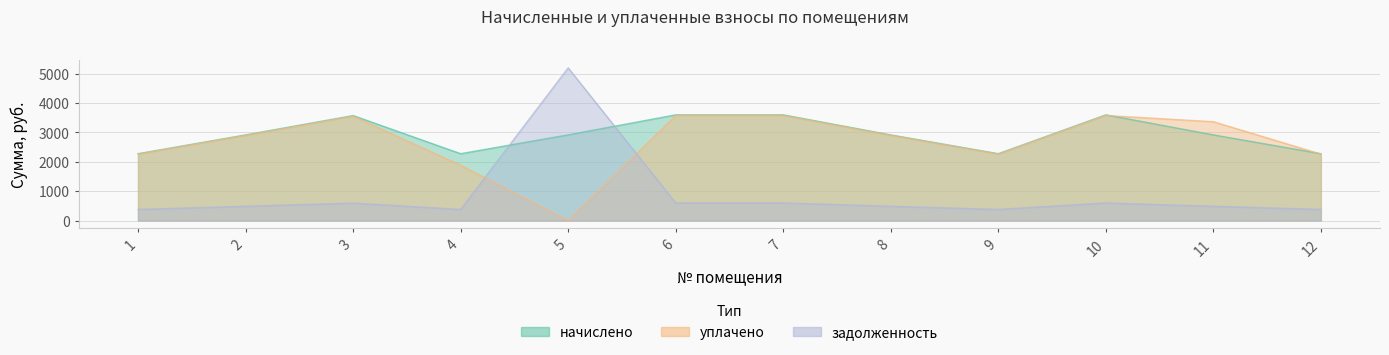

Reading left to right, transcribe all the data shown in this chart.

начислено: 1=2277.7	2=2917.9	3=3576.7	4=2277.7	5=2917.9	6=3601.3	7=3601.3	8=2917.9	9=2277.7	10=3601.3	11=2917.9	12=2277.7
уплачено: 1=2263.3	2=2899.4	3=3554.0	4=1883.7	5=0.0	6=3578.4	7=3578.4	8=2899.4	9=2263.3	10=3578.4	11=3367.3	12=2263.3
задолженность: 1=379.6	2=486.3	3=596.1	4=379.6	5=5201.7	6=600.2	7=600.2	8=486.3	9=379.6	10=600.2	11=486.3	12=379.6